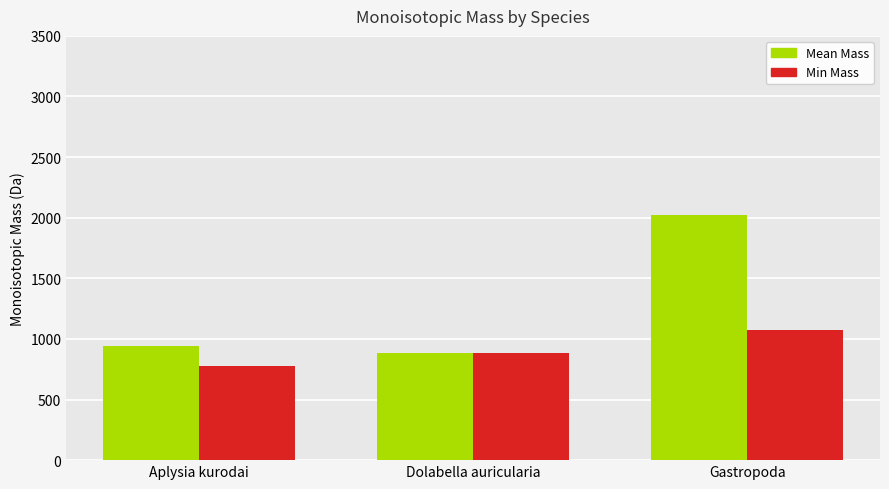

What is the approximate value of Mean Mass at Aplysia kurodai?

939.3